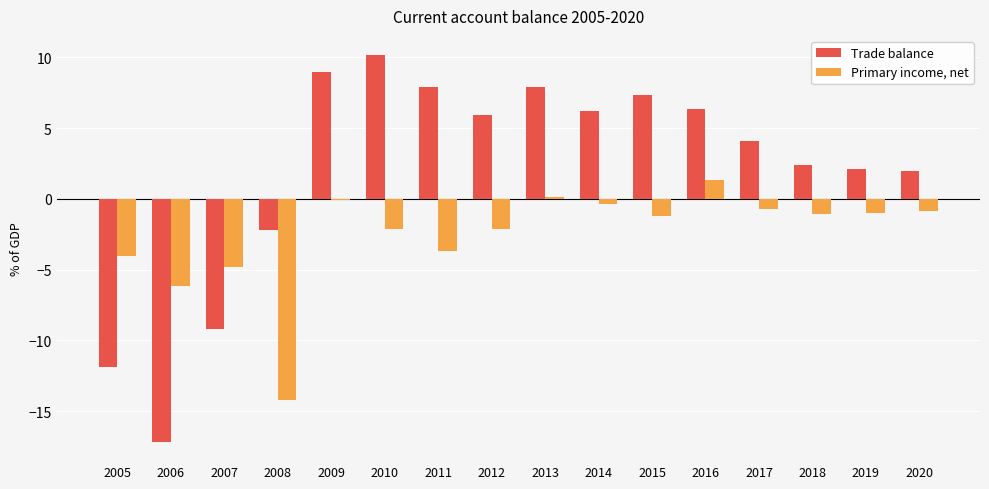

Which series changed the most between 2013 and 2019?

Trade balance